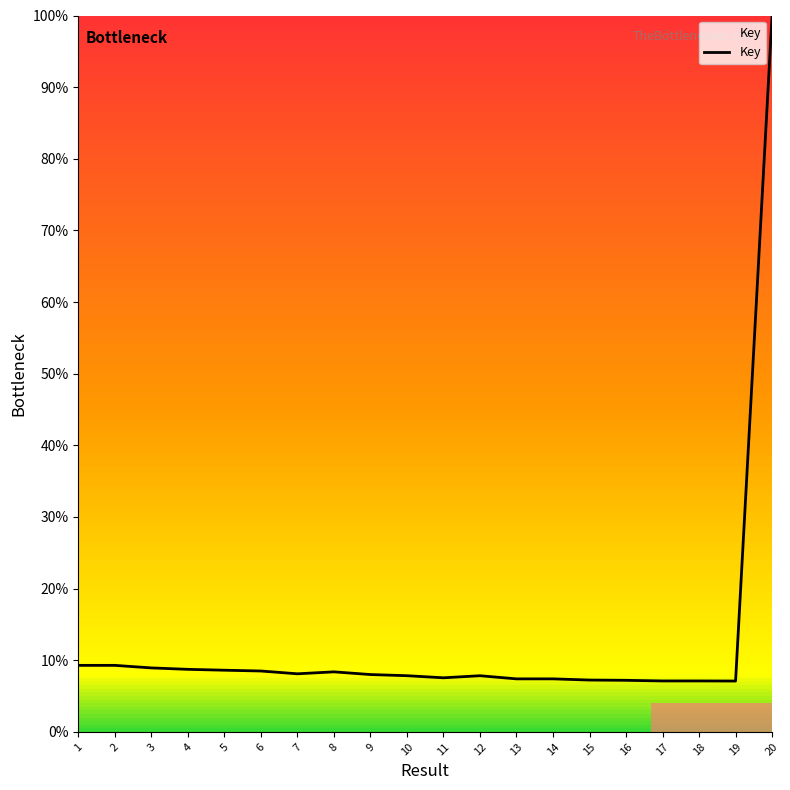

Approximately how many times larger is the value at 15 compared to 7?

0.9